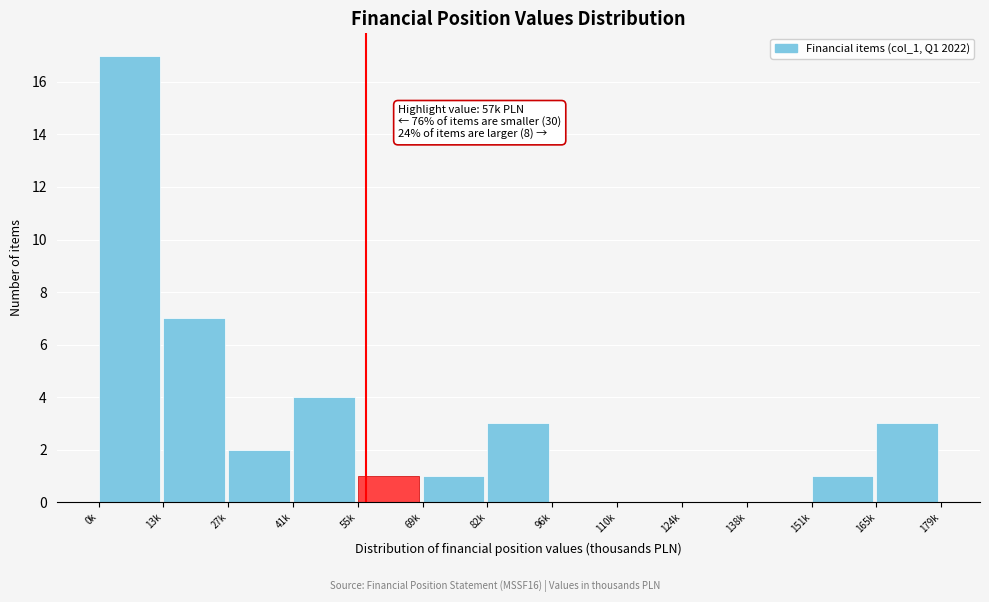

Reading left to right, extract all data points from this chart.

0k=17	13k=7	27k=2	41k=4	55k=1	69k=1	82k=3	96k=0	110k=0	124k=0	138k=0	151k=1	165k=3